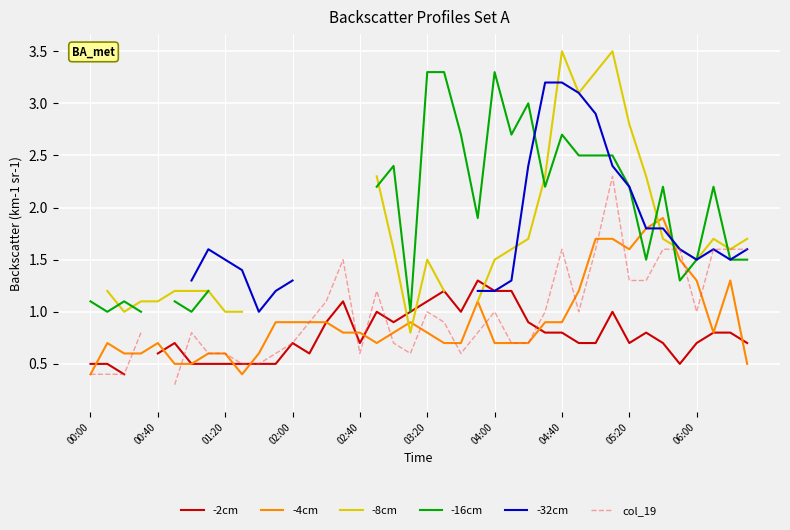

What is the average value of the -4cm series?

0.9